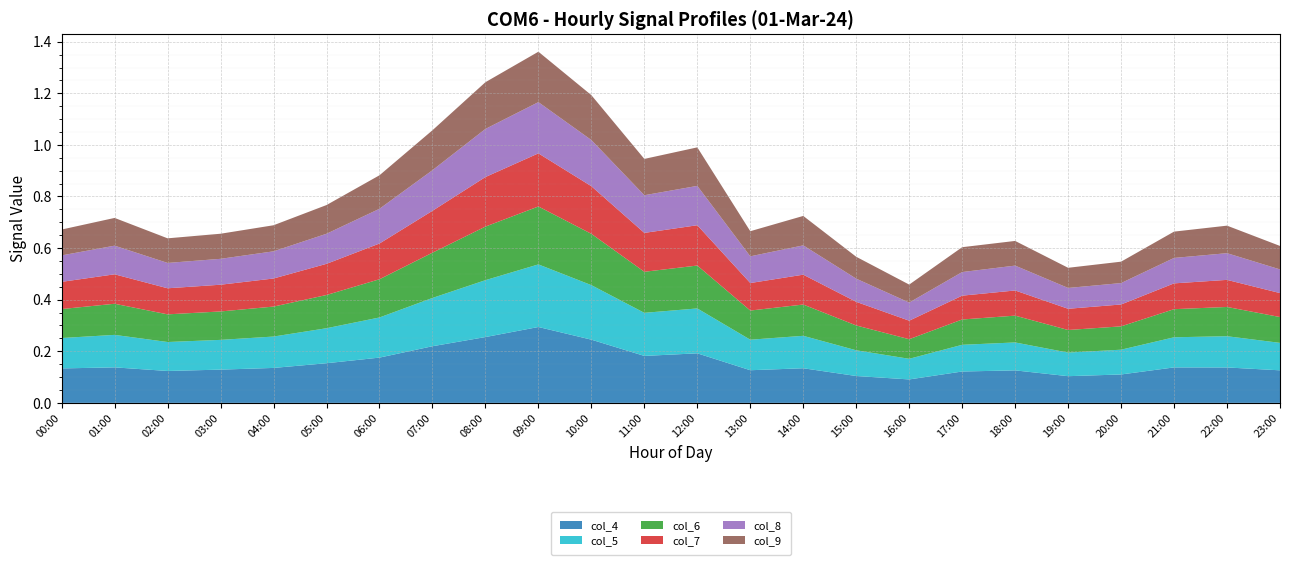

Reading right to left, transcribe all the data shown in this chart.

col_4: 23:00=0.1	22:00=0.1	21:00=0.1	20:00=0.1	19:00=0.1	18:00=0.1	17:00=0.1	16:00=0.1	15:00=0.1	14:00=0.1	13:00=0.1	12:00=0.2	11:00=0.2	10:00=0.2	09:00=0.3	08:00=0.3	07:00=0.2	06:00=0.2	05:00=0.2	04:00=0.1	03:00=0.1	02:00=0.1	01:00=0.1	00:00=0.1
col_5: 23:00=0.1	22:00=0.1	21:00=0.1	20:00=0.1	19:00=0.1	18:00=0.1	17:00=0.1	16:00=0.1	15:00=0.1	14:00=0.1	13:00=0.1	12:00=0.2	11:00=0.2	10:00=0.2	09:00=0.2	08:00=0.2	07:00=0.2	06:00=0.2	05:00=0.1	04:00=0.1	03:00=0.1	02:00=0.1	01:00=0.1	00:00=0.1
col_6: 23:00=0.1	22:00=0.1	21:00=0.1	20:00=0.1	19:00=0.1	18:00=0.1	17:00=0.1	16:00=0.1	15:00=0.1	14:00=0.1	13:00=0.1	12:00=0.2	11:00=0.2	10:00=0.2	09:00=0.2	08:00=0.2	07:00=0.2	06:00=0.1	05:00=0.1	04:00=0.1	03:00=0.1	02:00=0.1	01:00=0.1	00:00=0.1
col_7: 23:00=0.1	22:00=0.1	21:00=0.1	20:00=0.1	19:00=0.1	18:00=0.1	17:00=0.1	16:00=0.1	15:00=0.1	14:00=0.1	13:00=0.1	12:00=0.2	11:00=0.2	10:00=0.2	09:00=0.2	08:00=0.2	07:00=0.2	06:00=0.1	05:00=0.1	04:00=0.1	03:00=0.1	02:00=0.1	01:00=0.1	00:00=0.1
col_8: 23:00=0.1	22:00=0.1	21:00=0.1	20:00=0.1	19:00=0.1	18:00=0.1	17:00=0.1	16:00=0.1	15:00=0.1	14:00=0.1	13:00=0.1	12:00=0.2	11:00=0.1	10:00=0.2	09:00=0.2	08:00=0.2	07:00=0.2	06:00=0.1	05:00=0.1	04:00=0.1	03:00=0.1	02:00=0.1	01:00=0.1	00:00=0.1
col_9: 23:00=0.1	22:00=0.1	21:00=0.1	20:00=0.1	19:00=0.1	18:00=0.1	17:00=0.1	16:00=0.1	15:00=0.1	14:00=0.1	13:00=0.1	12:00=0.1	11:00=0.1	10:00=0.2	09:00=0.2	08:00=0.2	07:00=0.2	06:00=0.1	05:00=0.1	04:00=0.1	03:00=0.1	02:00=0.1	01:00=0.1	00:00=0.1